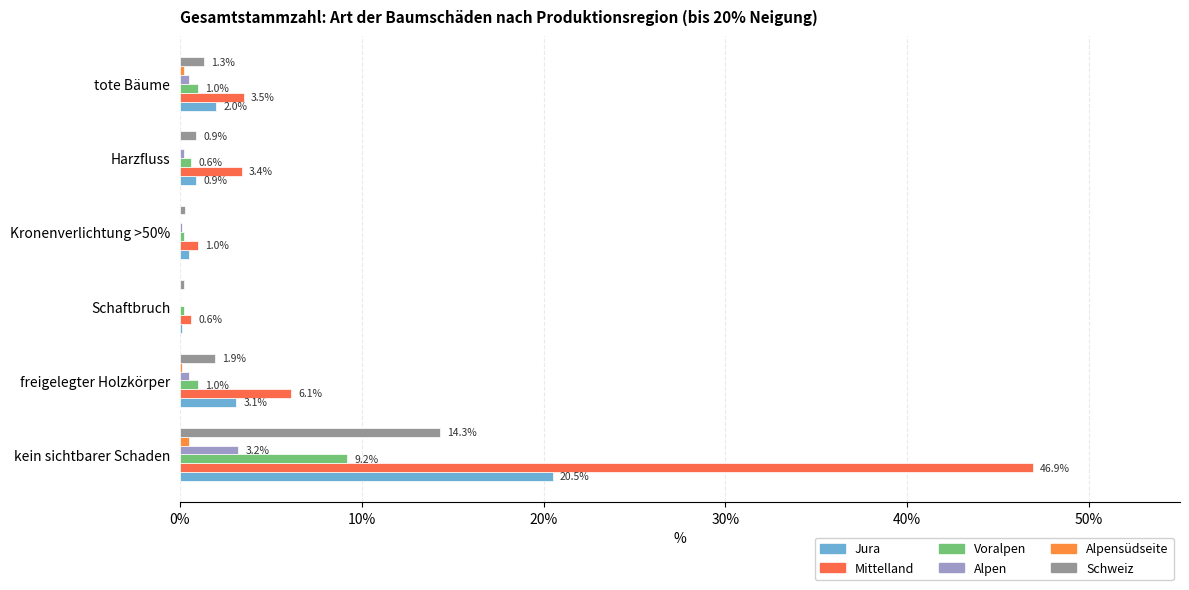

How many distinct data groups are displayed?

6